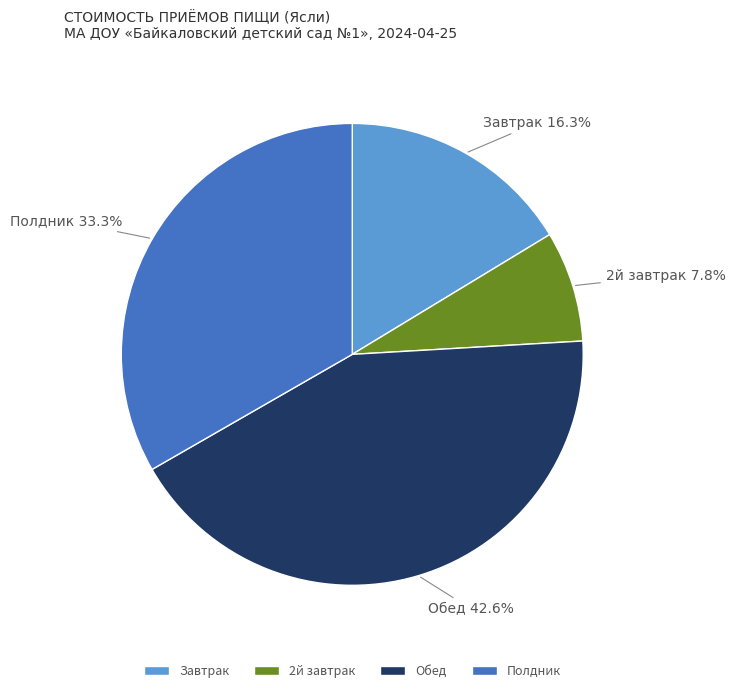

To the nearest percent, what is the combined percentage of Завтрак and 2й завтрак?

24%